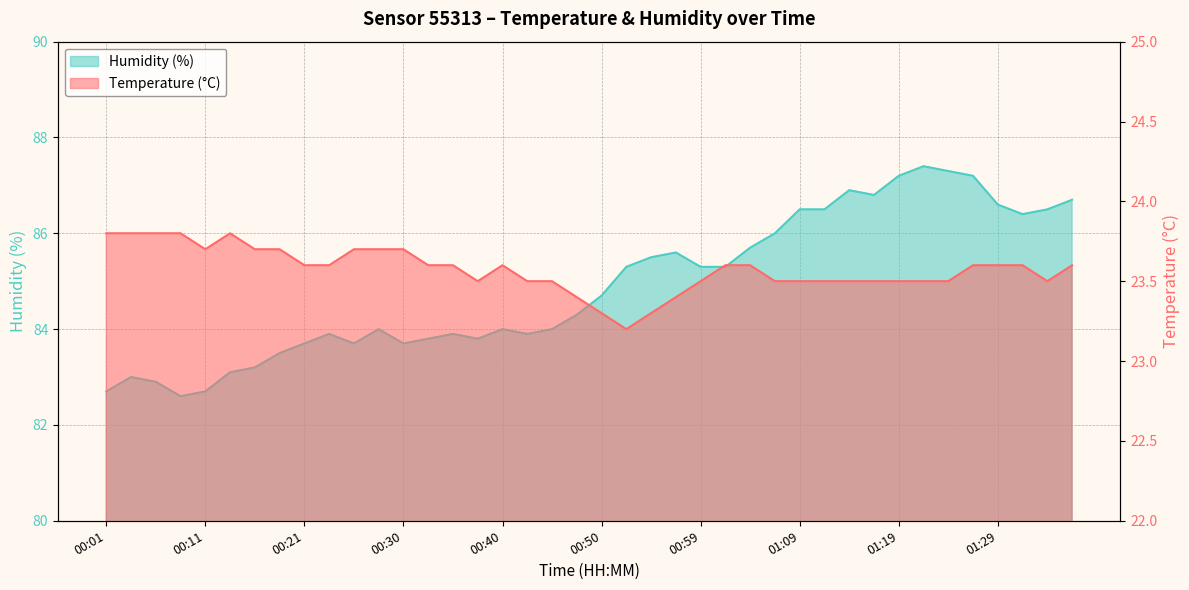

The value of Temperature (°C) at 01:37 is 37.5. True or false?

False